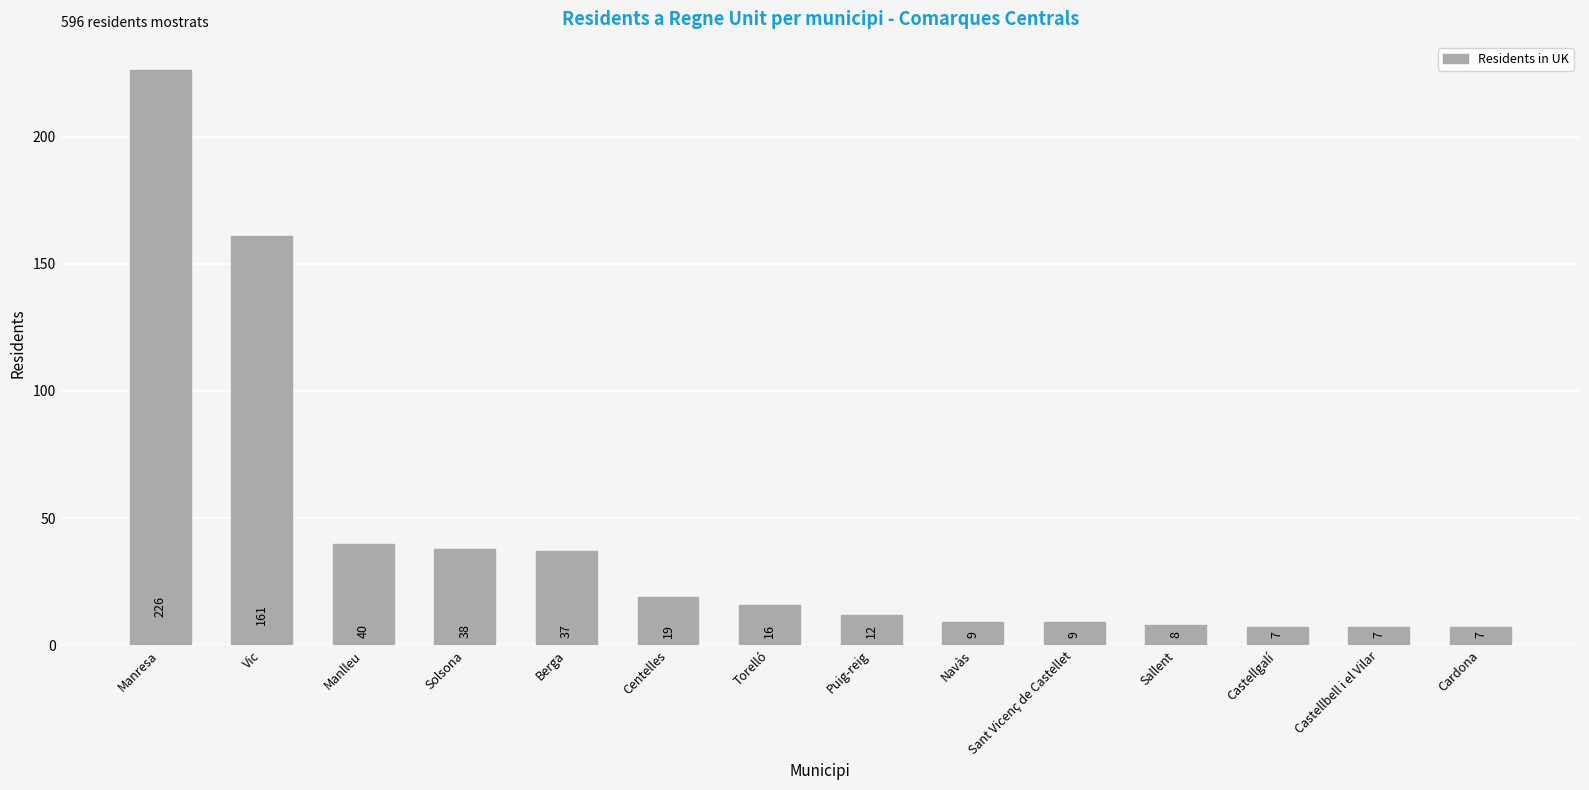

Is it true that the value at Centelles is 19?

True